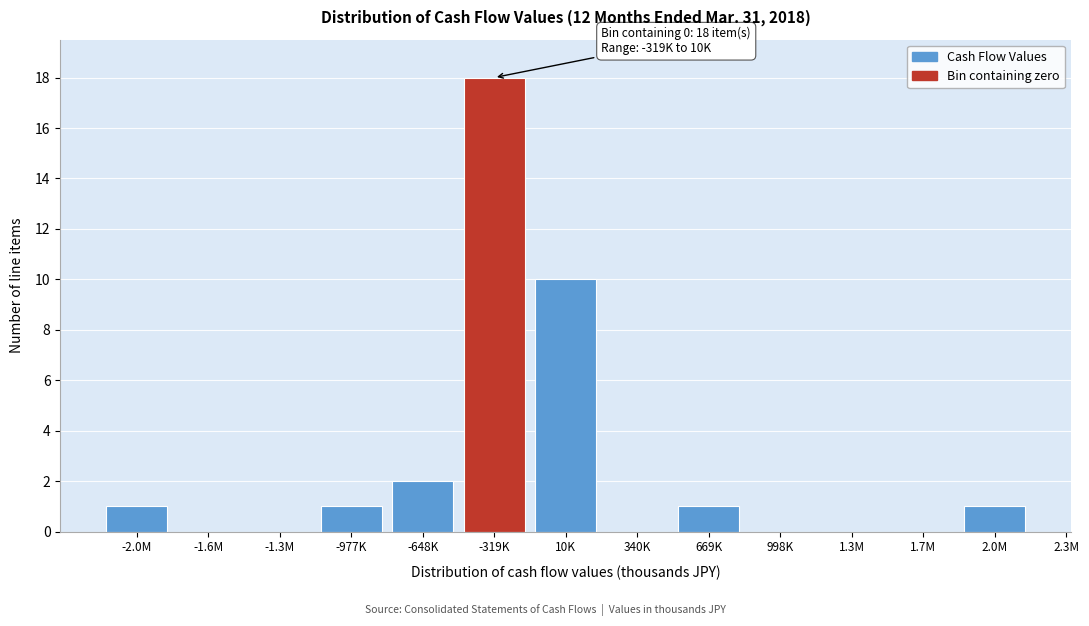

Reading right to left, list all the values displayed in this chart.

2.0M=1	1.7M=0	1.3M=0	998K=0	669K=1	340K=0	10K=10	-319K=18	-648K=2	-977K=1	-1.3M=0	-1.6M=0	-2.0M=1